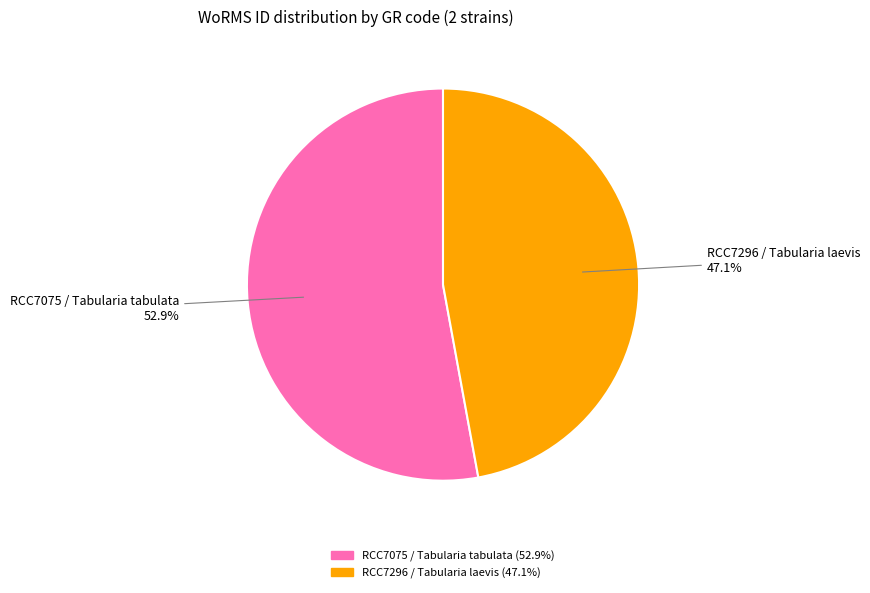

Combined, do RCC7296 / Tabularia laevis and RCC7075 / Tabularia tabulata account for over 50%?

Yes